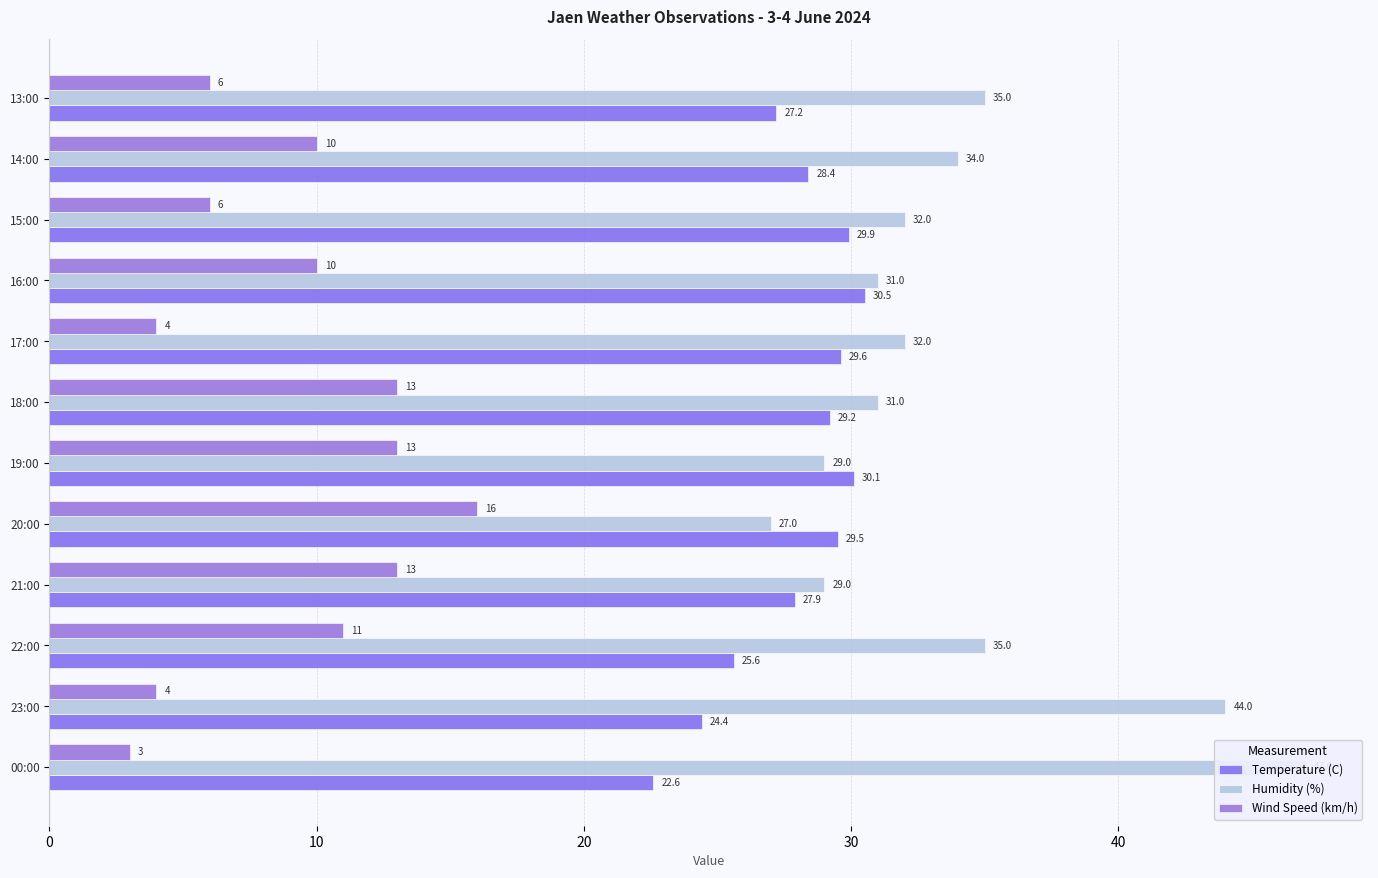

Which series has the largest total across all categories?

Humidity (%)